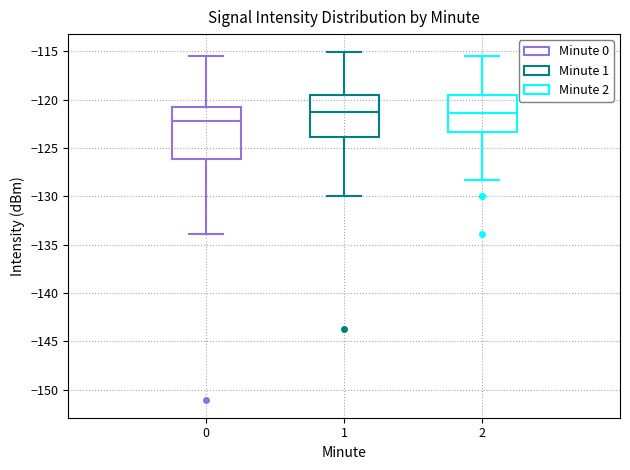

Where does the lower whisker of the box at x = 1 end on the y-axis? The values are not printed on the chart, so give them approximately, as read against the axis.

-130.0